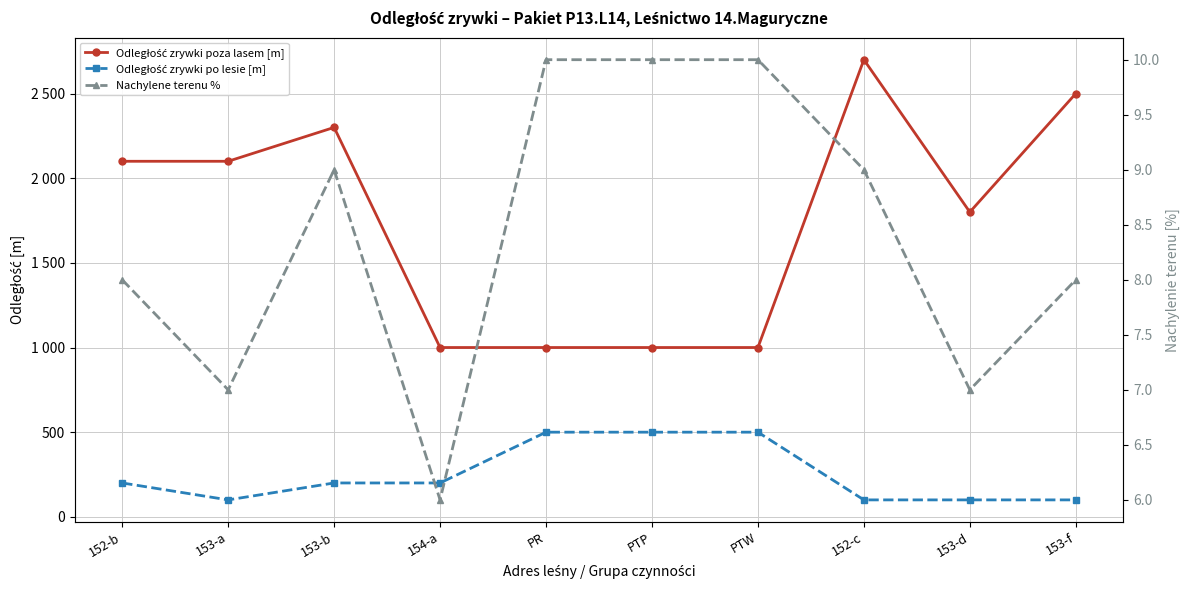

Reading left to right, what are all the values shown in this chart?

Odległość zrywki poza lasem [m]: 152-b=2100	153-a=2100	153-b=2300	154-a=1000	PR=1000	PTP=1000	PTW=1000	152-c=2700	153-d=1800	153-f=2500
Odległość zrywki po lesie [m]: 152-b=200	153-a=100	153-b=200	154-a=200	PR=500	PTP=500	PTW=500	152-c=100	153-d=100	153-f=100
Nachylene terenu %: 152-b=8	153-a=7	153-b=9	154-a=6	PR=10	PTP=10	PTW=10	152-c=9	153-d=7	153-f=8